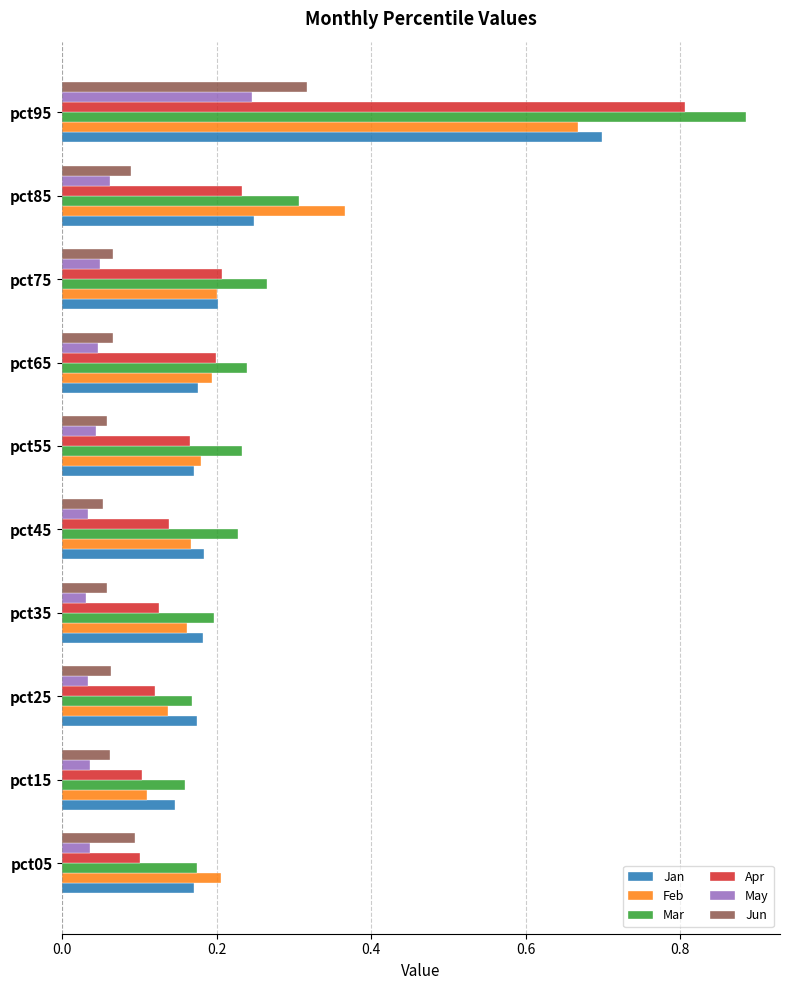

The Jan series shows 0.2 at pct35. True or false?

True